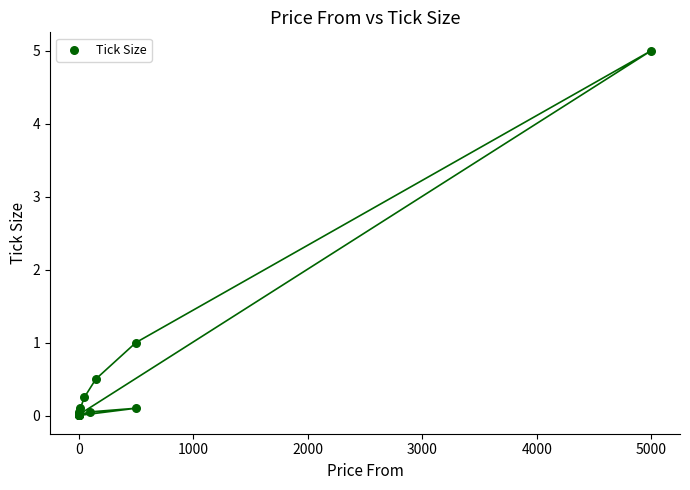

What Y value in the scatter plot is closest to 2?

1.0